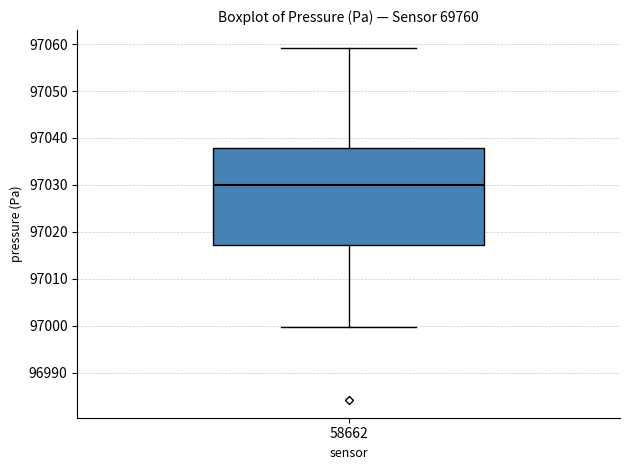

Transcribe this box plot: give where the median line is, the range the box spans, and where the two whiskers end, as read against the y-axis. The values are not printed on the chart, so give them approximately, as read against the axis.

median 97030, box 97017 to 97038, whiskers 97000 to 97059